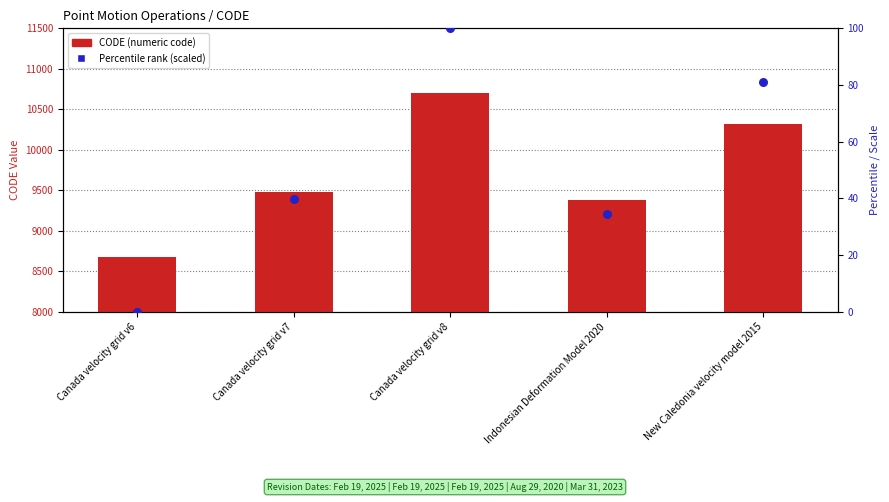

At which category is the sum across all series the highest?

Canada velocity grid v8